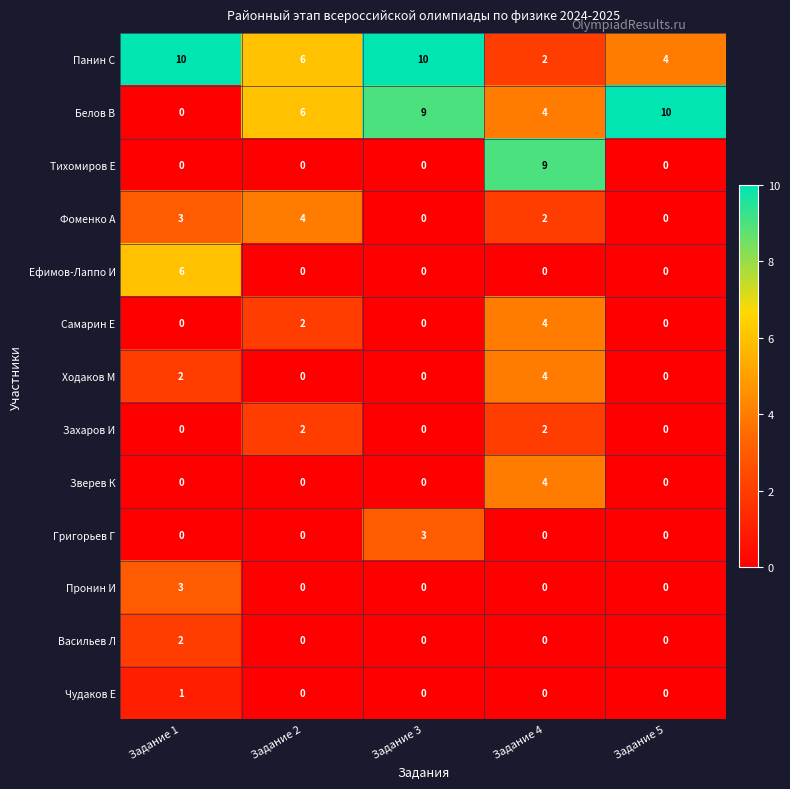

At which label is Самарин Е closest to 2?

Задание 2